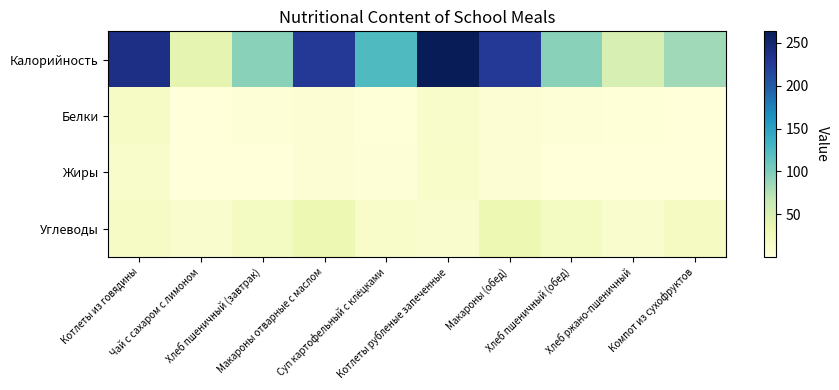

Which series has the largest range (max minus min)?

Калорийность